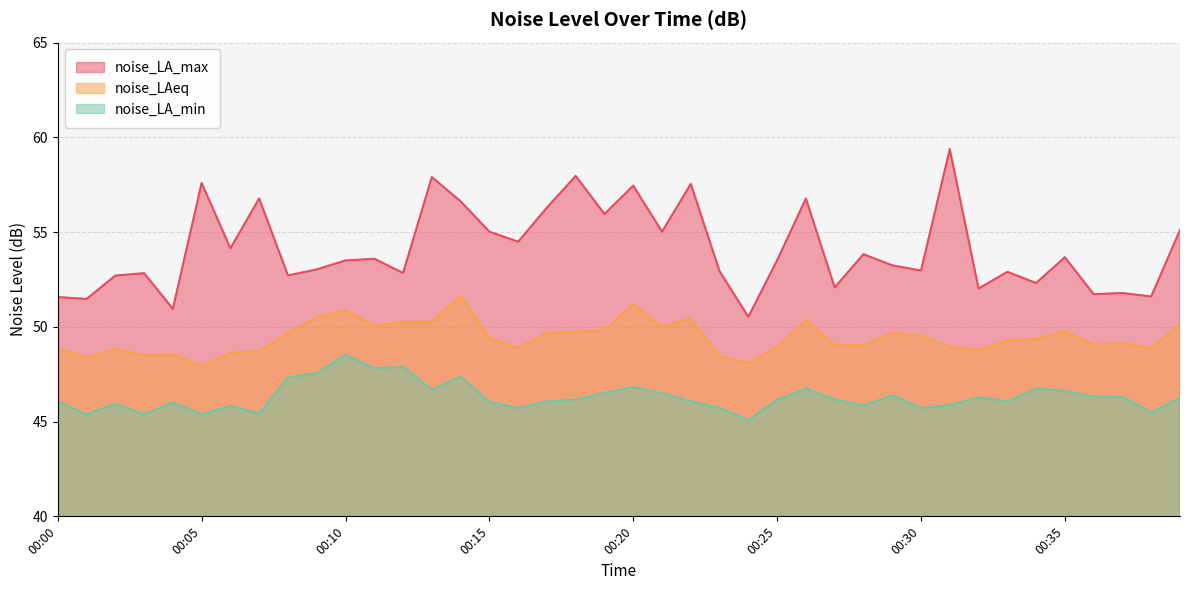

What is the difference between the highest and lowest values at 00:39?

8.8